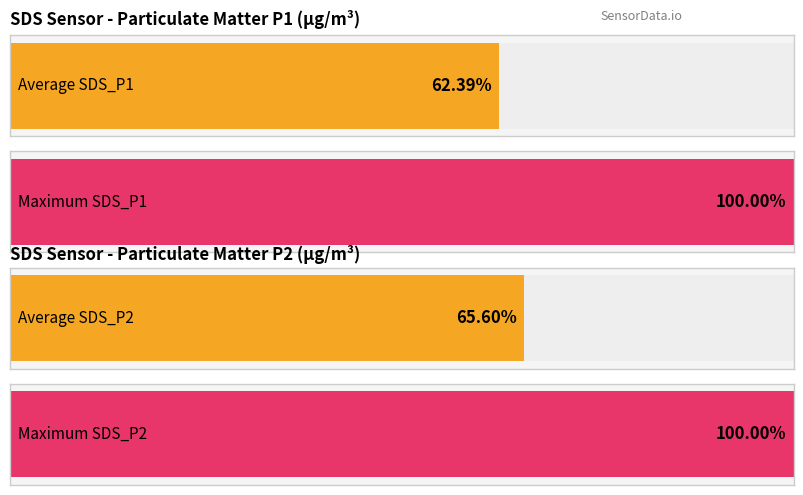

The SDS_P2 series shows 0.4 at 00:00. True or false?

False